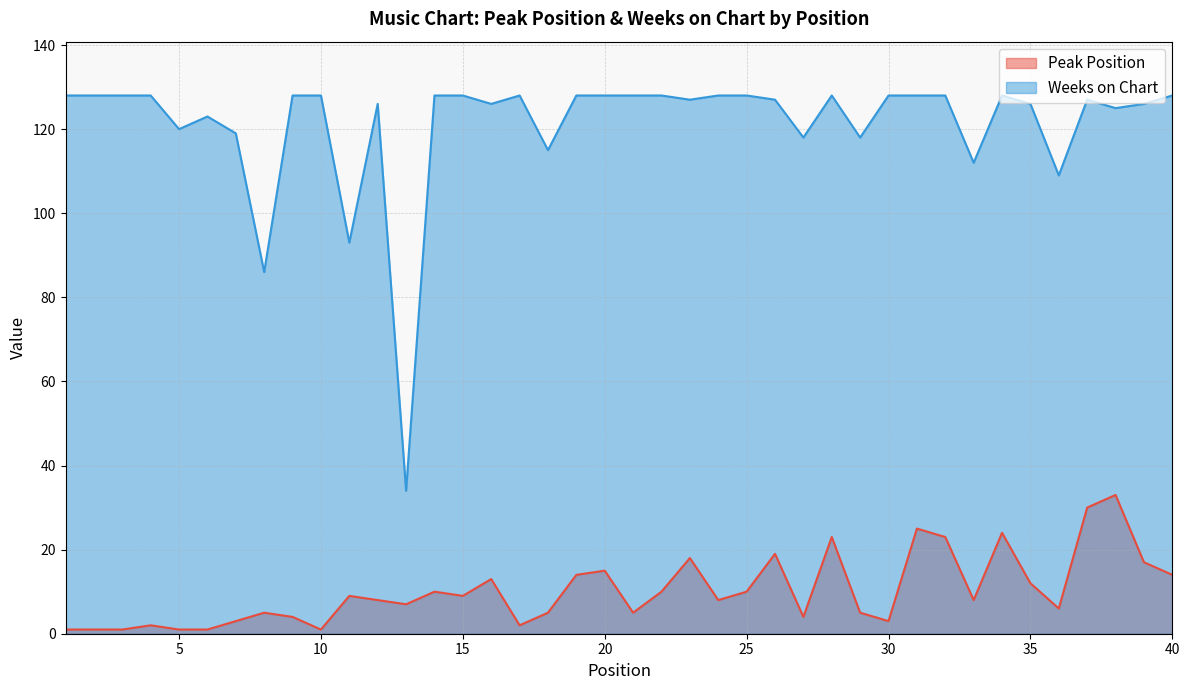

Rank the series by their maximum value, from highest to lowest.

Weeks on Chart, Peak Position